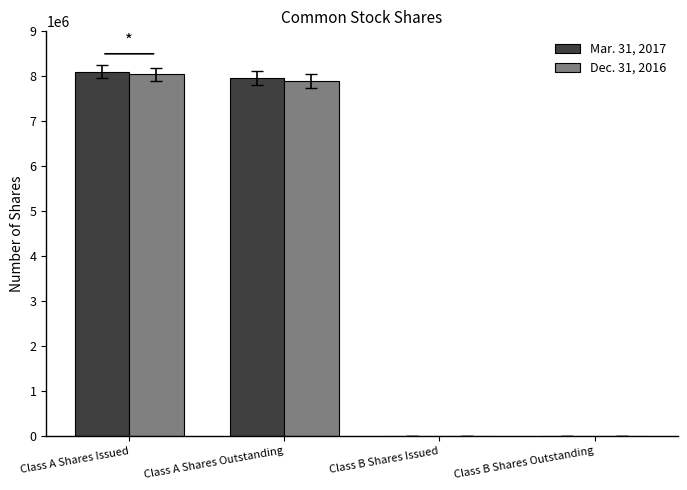

At which category is the sum across all series the highest?

Class A Shares Issued